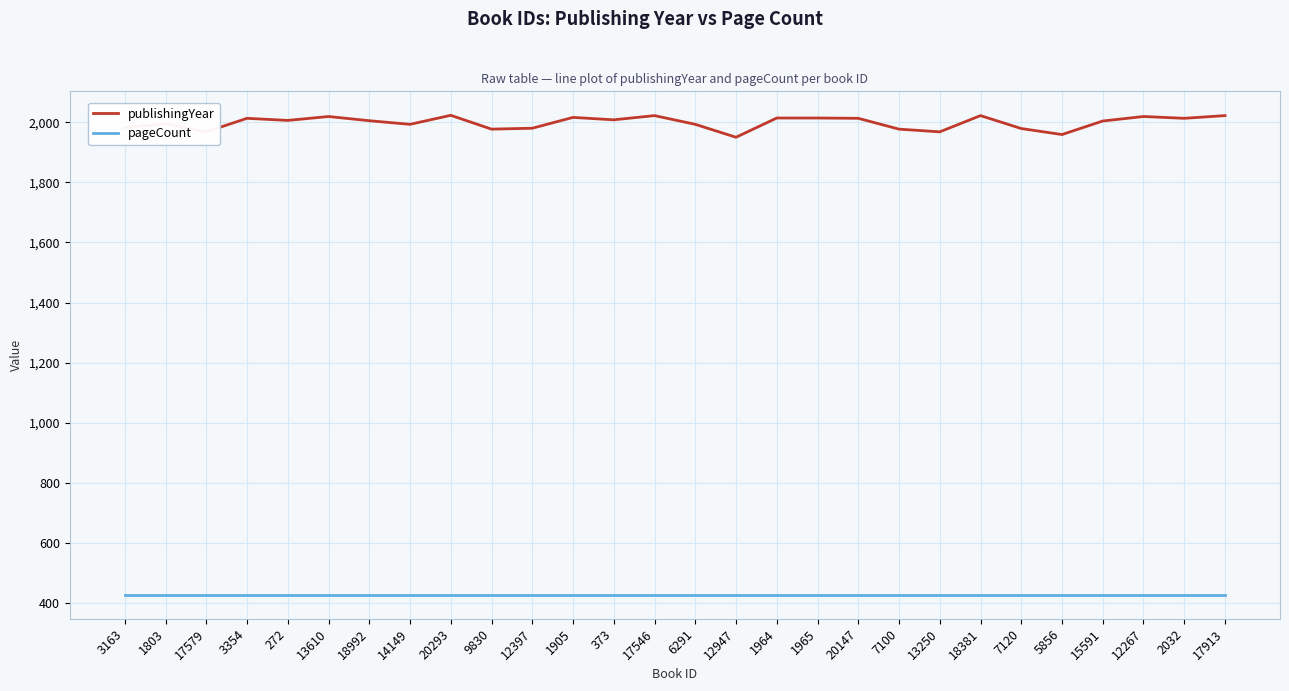

The pageCount series shows 685 at 272. True or false?

False